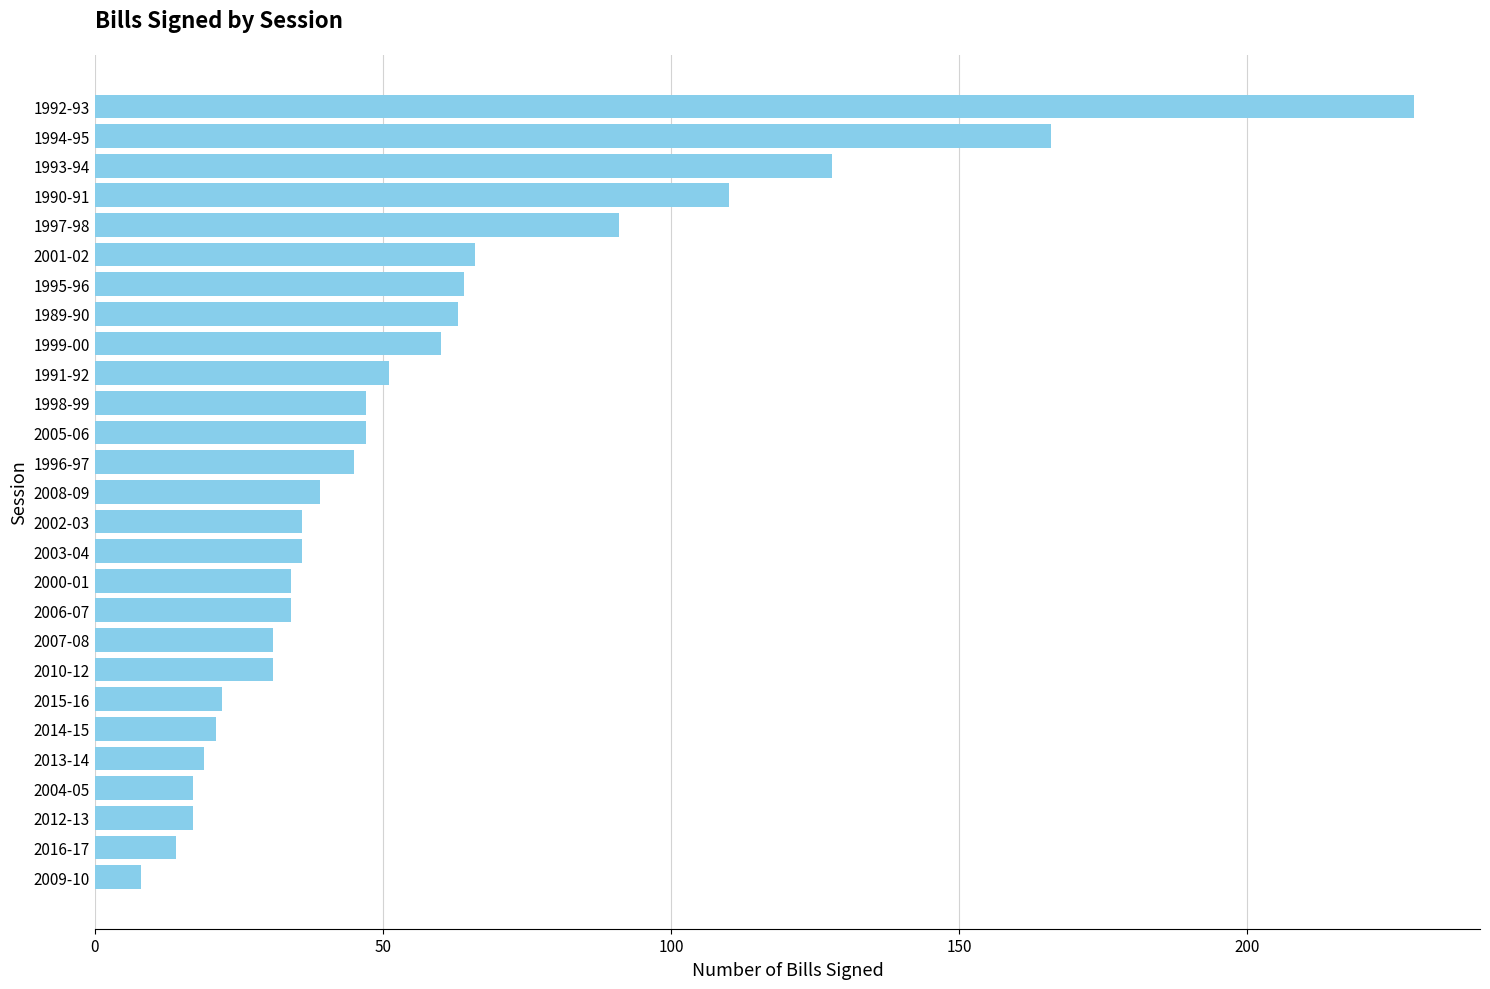

What is the smallest value displayed?

8